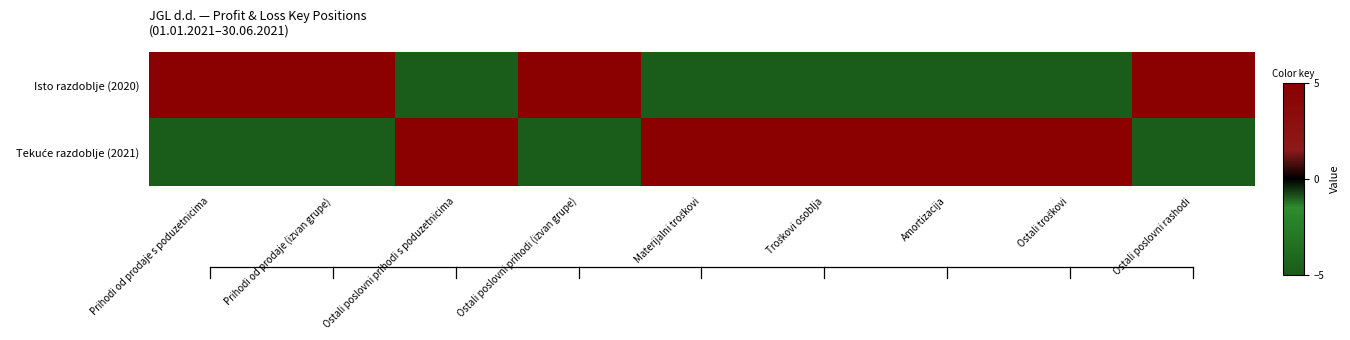

What is the difference between the highest and lowest values at Materijalni troškovi?

10